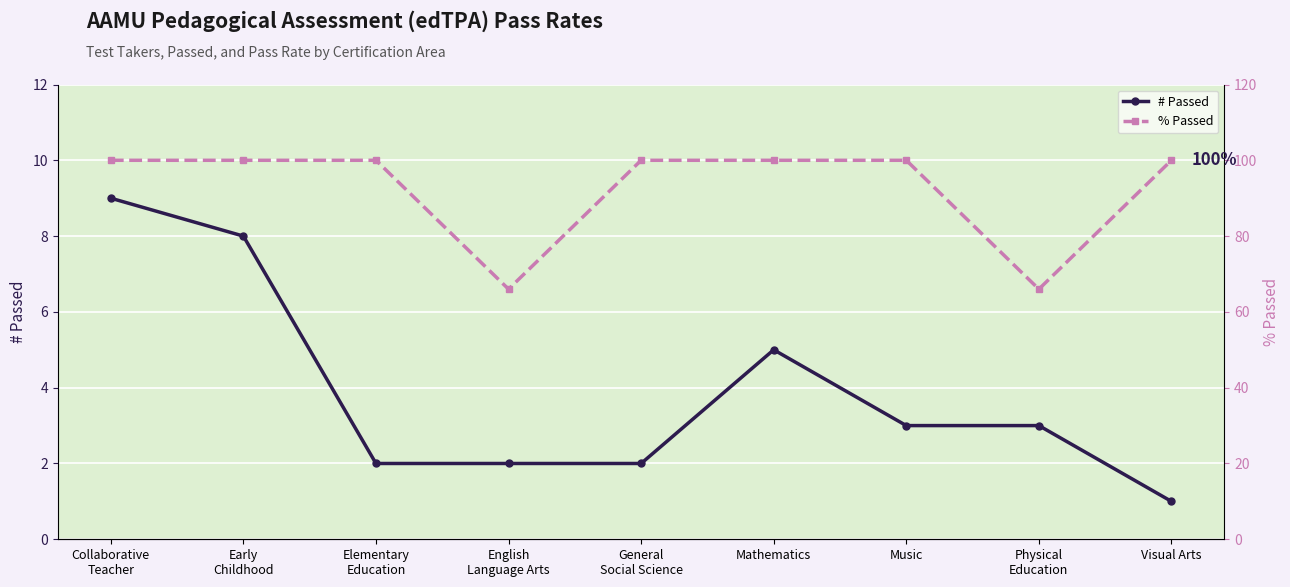

Rank the series at Elementary
Education from highest to lowest value.

% Passed, # Passed